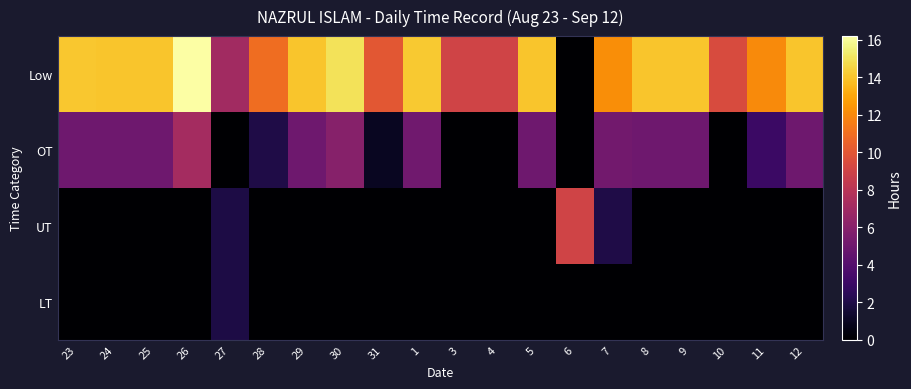

At which category does the chart reach its peak across all series?

26